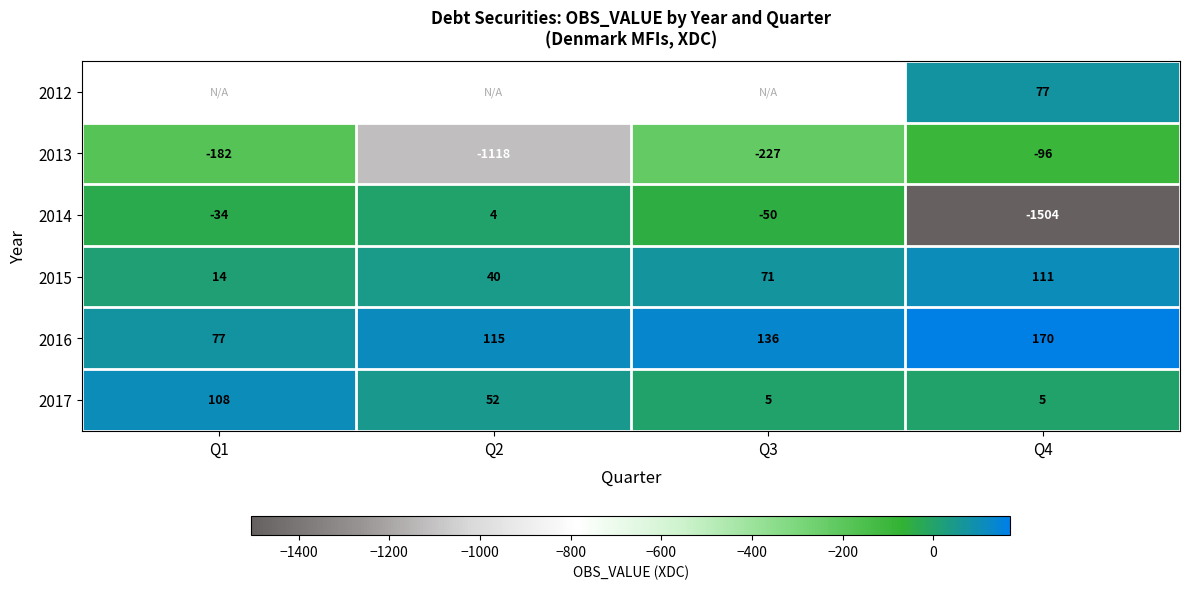

Rank the categories by 2016 value from lowest to highest.

Q1, Q2, Q3, Q4